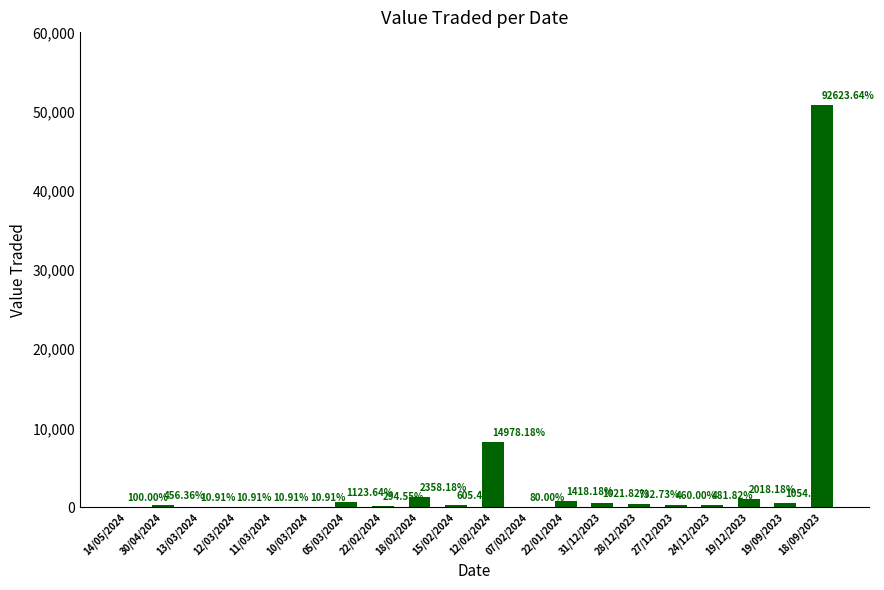

Are the bars horizontal?

No